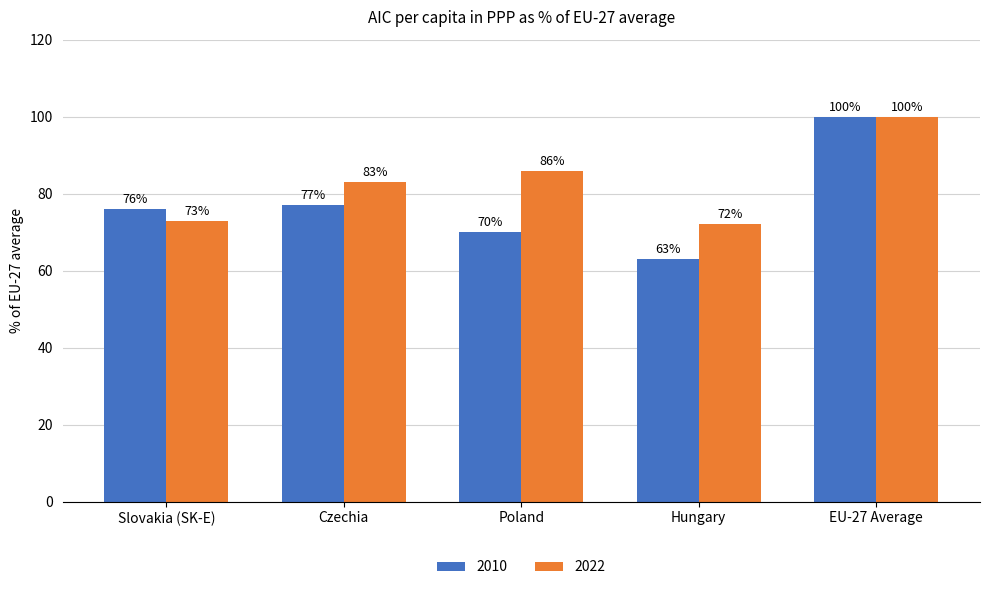

What is the label of the 5th bar from the left?

EU-27 Average